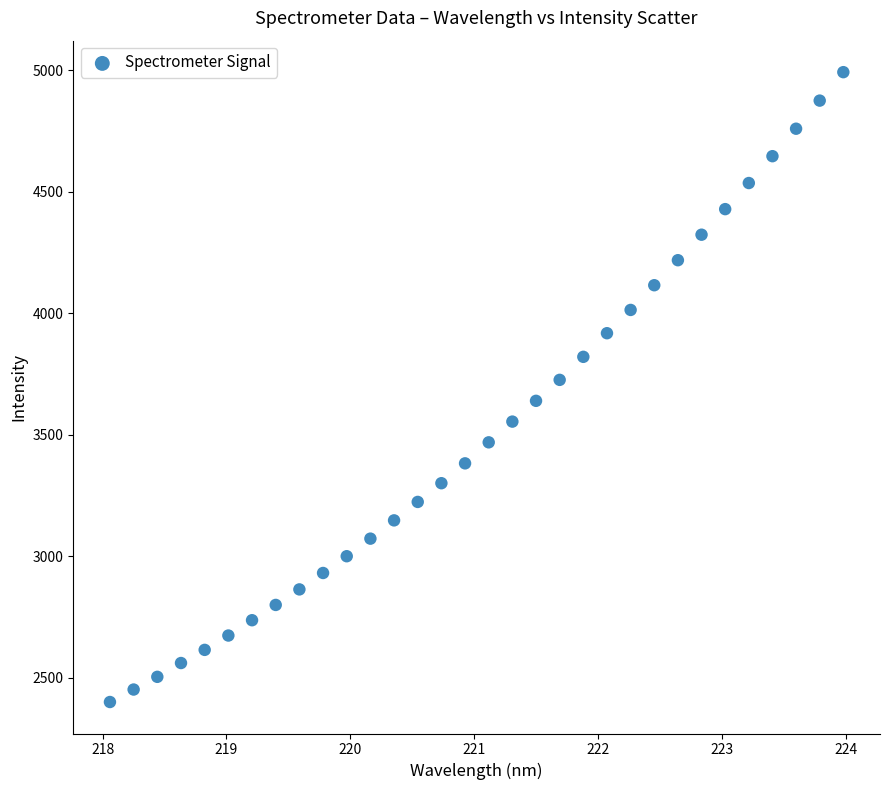

What is the range of X values (max minus min)?

5.9